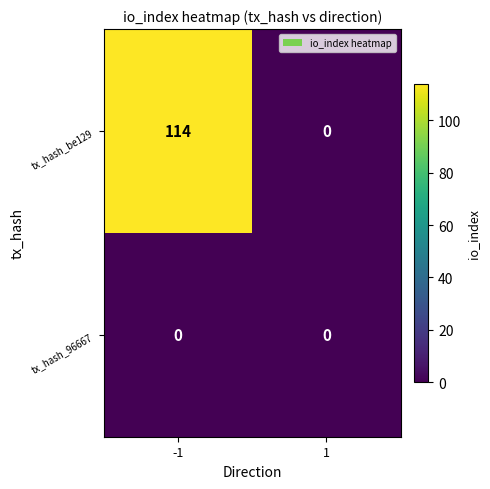

What is the greatest value displayed?

114